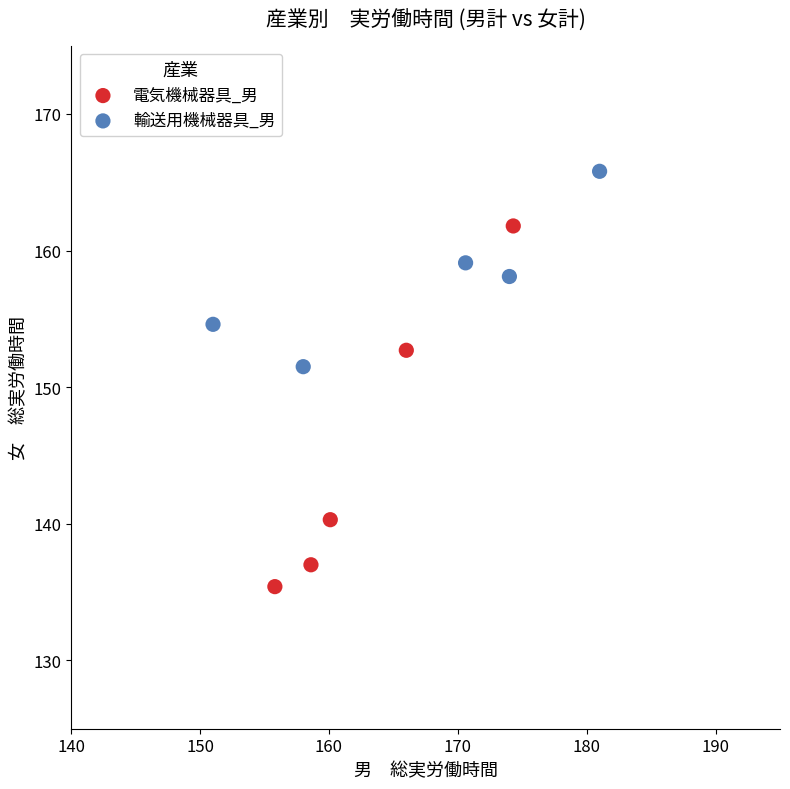

Which series contains the highest Y value?

輸送用機械器具_男